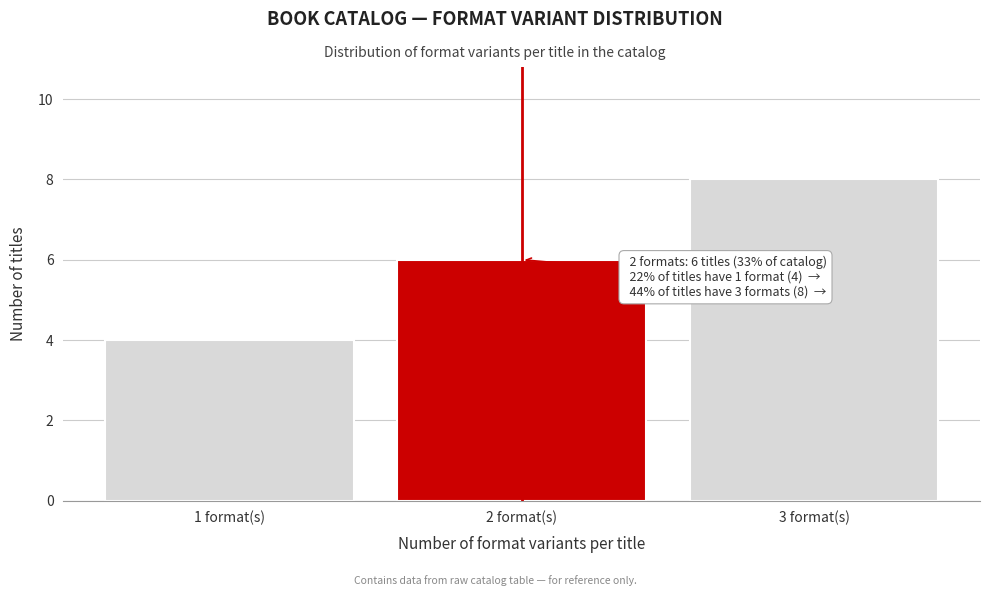

Reading right to left, list all the values displayed in this chart.

8	6	4